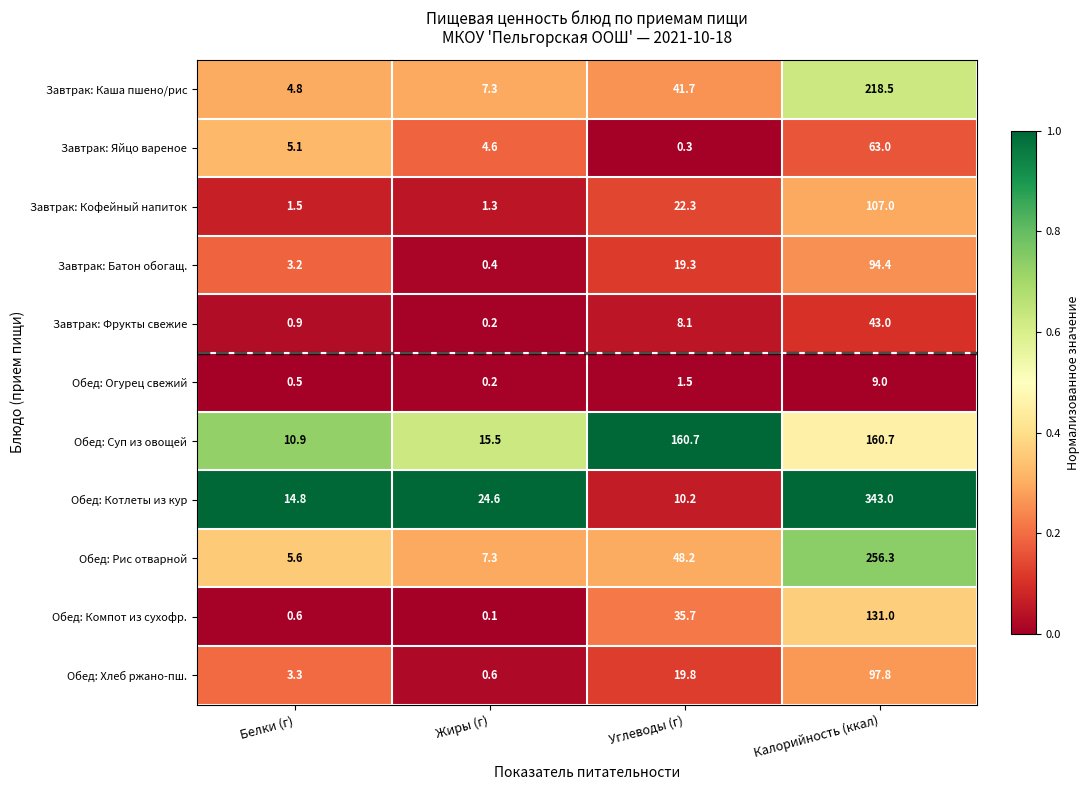

Which label corresponds to the largest value in the chart?

Калорийность (ккал)